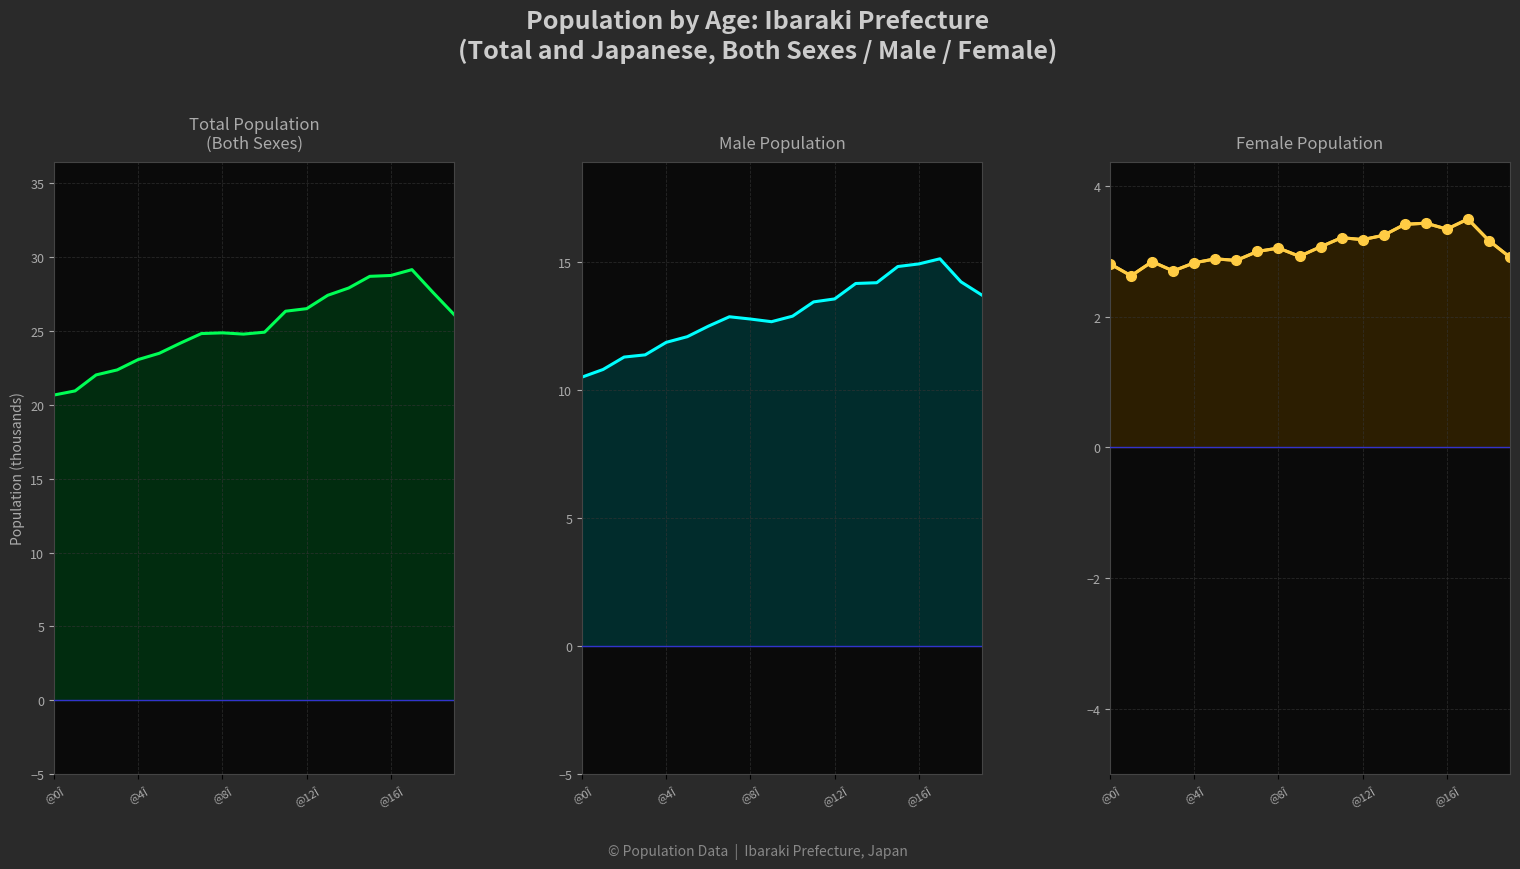

Where does the Total Population
(Both Sexes) line series first go above 24?

6